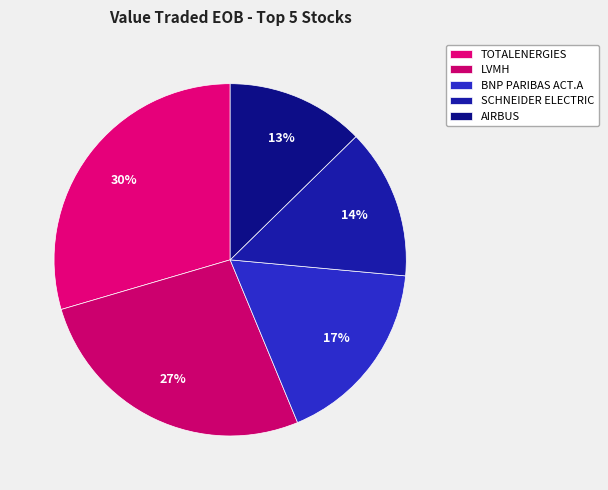

Rank the categories by value from lowest to highest.

AIRBUS, SCHNEIDER ELECTRIC, BNP PARIBAS ACT.A, LVMH, TOTALENERGIES